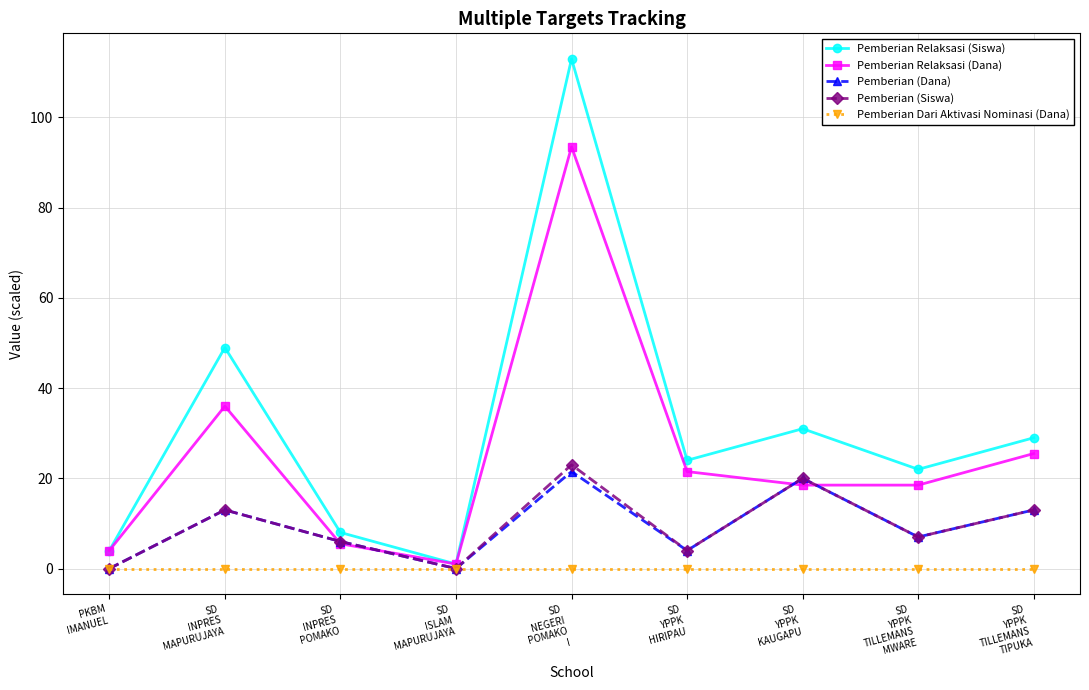

Which series has the largest range (max minus min)?

Pemberian Relaksasi (Siswa)